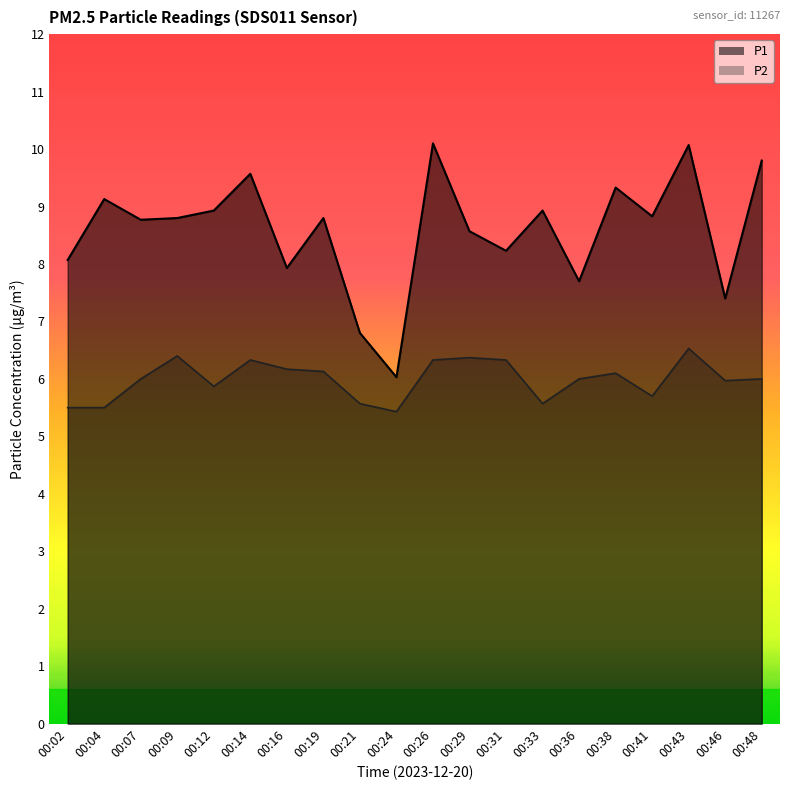

List the labels in order of P2 value, smallest first.

00:24, 00:02, 00:04, 00:21, 00:33, 00:41, 00:12, 00:46, 00:07, 00:36, 00:48, 00:38, 00:19, 00:16, 00:14, 00:26, 00:31, 00:29, 00:09, 00:43